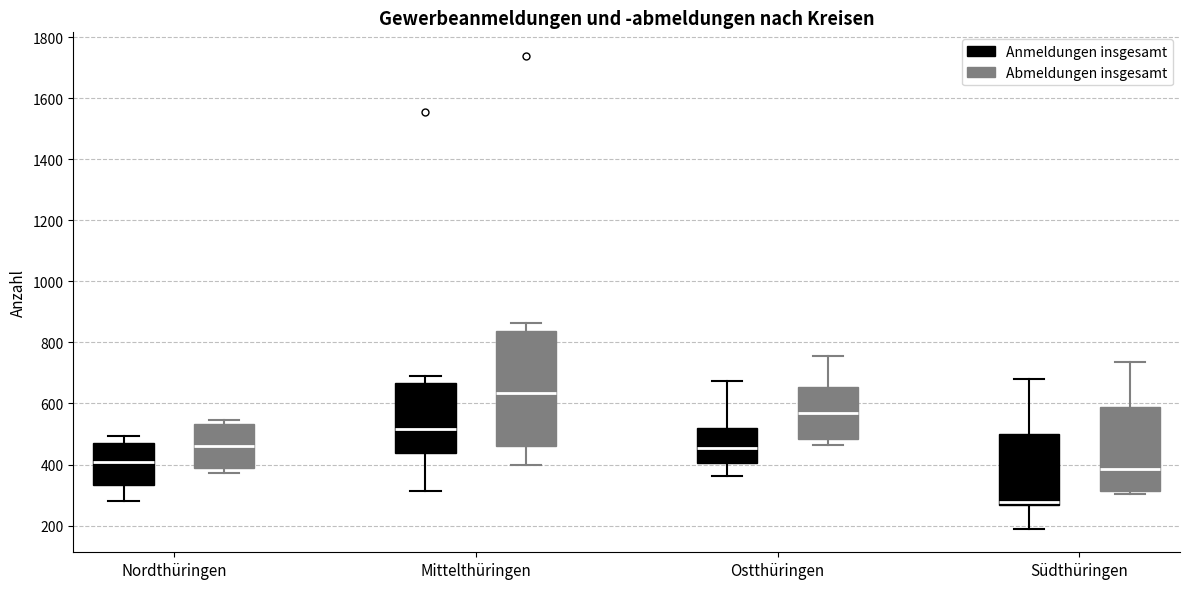

Where is the lower edge of the box for Ostthüringen (Anmeldungen insgesamt) on the y-axis? The values are not printed on the chart, so give them approximately, as read against the axis.

400